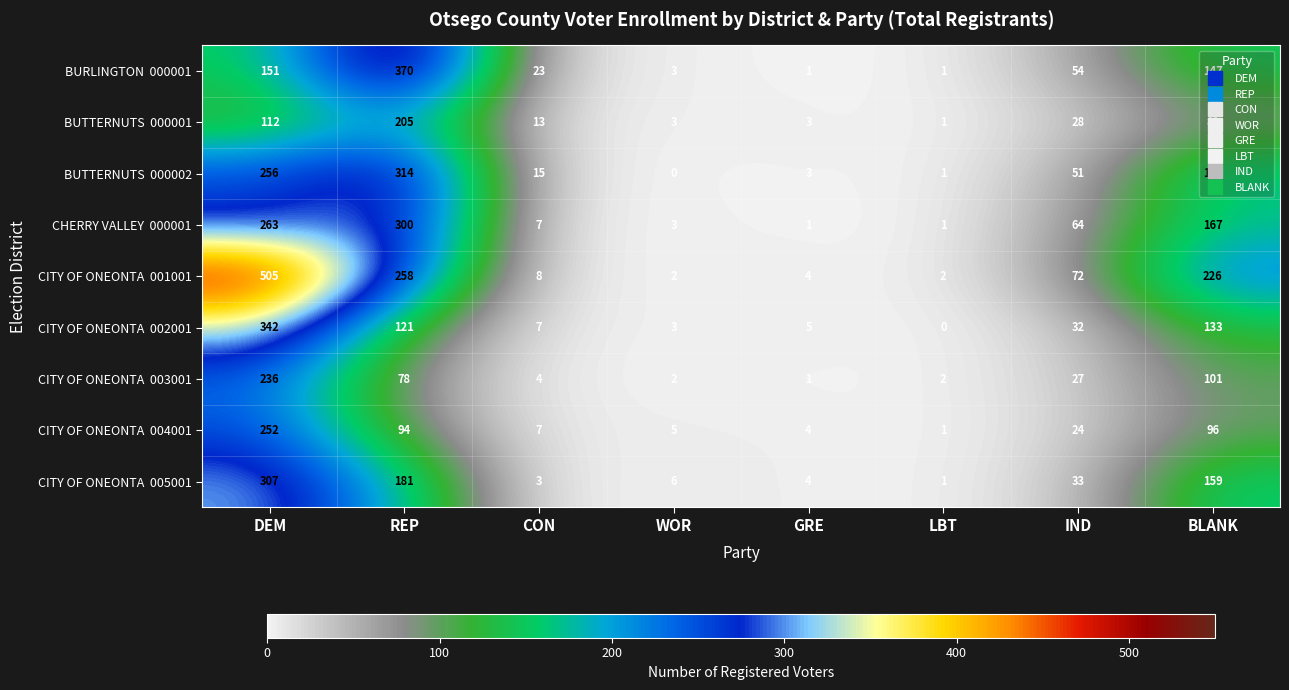

Which category has the highest value across all series?

DEM